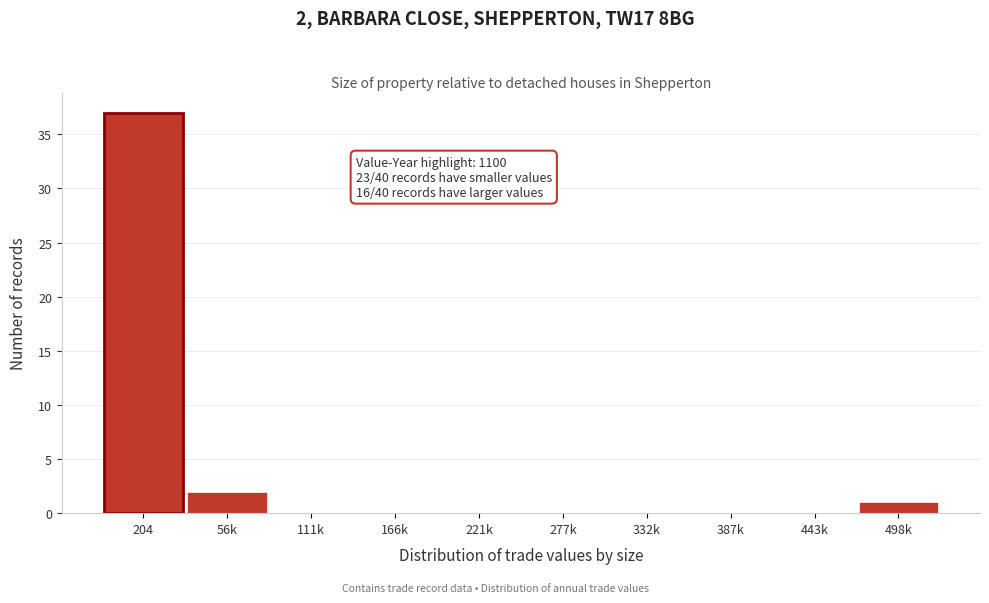

Reading left to right, transcribe all the data shown in this chart.

204=37	56k=2	111k=0	166k=0	221k=0	277k=0	332k=0	387k=0	443k=0	498k=1